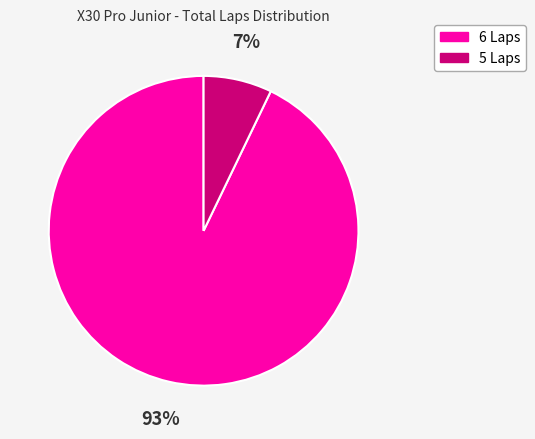

To the nearest percent, what is the difference between the largest and smallest slice percentages?

86%